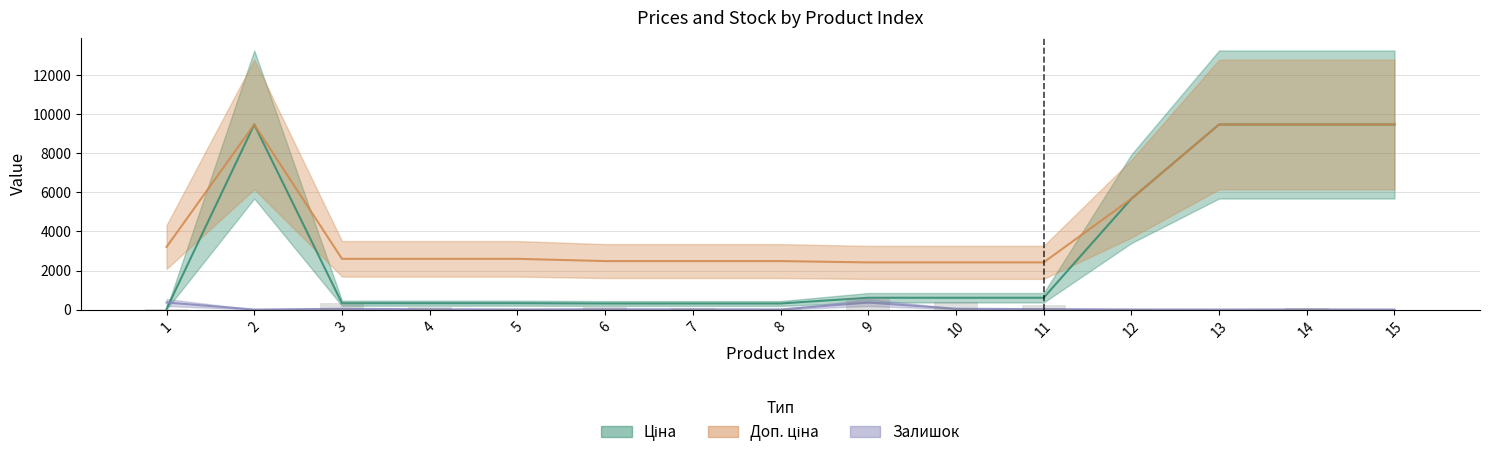

Reading left to right, extract all data points from this chart.

Ціна: 32.0	9480.1	324.8	324.8	324.8	310.3	310.3	310.3	603.7	603.7	603.7	5673.8	9480.1	9480.1	9480.1
Доп. ціна: 3205.0	9480.1	2598.3	2598.3	2598.3	2482.4	2482.4	2482.4	2414.8	2414.8	2414.8	5673.8	9480.1	9480.1	9480.1
Залишок: 360.0	0.0	37.0	15.0	5.0	14.0	10.0	5.0	359.0	39.0	22.0	3.0	0.0	8.0	0.0